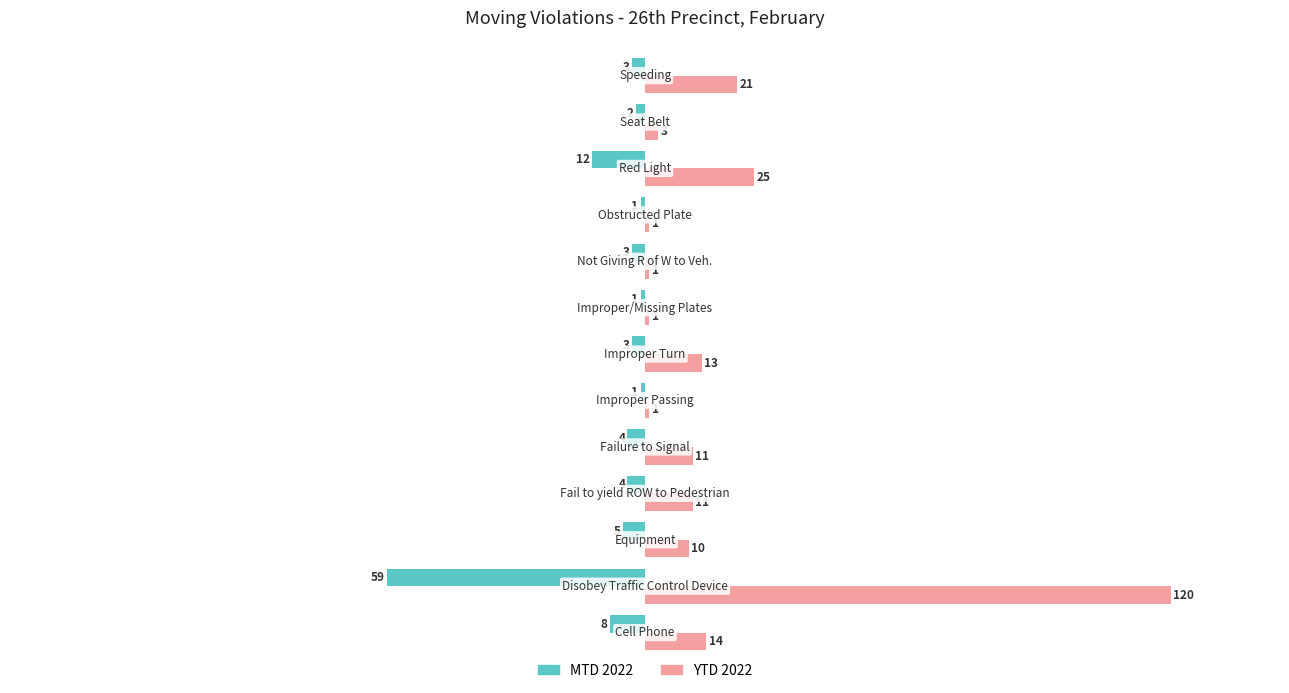

What is the sum of all MTD 2022 values?

-106